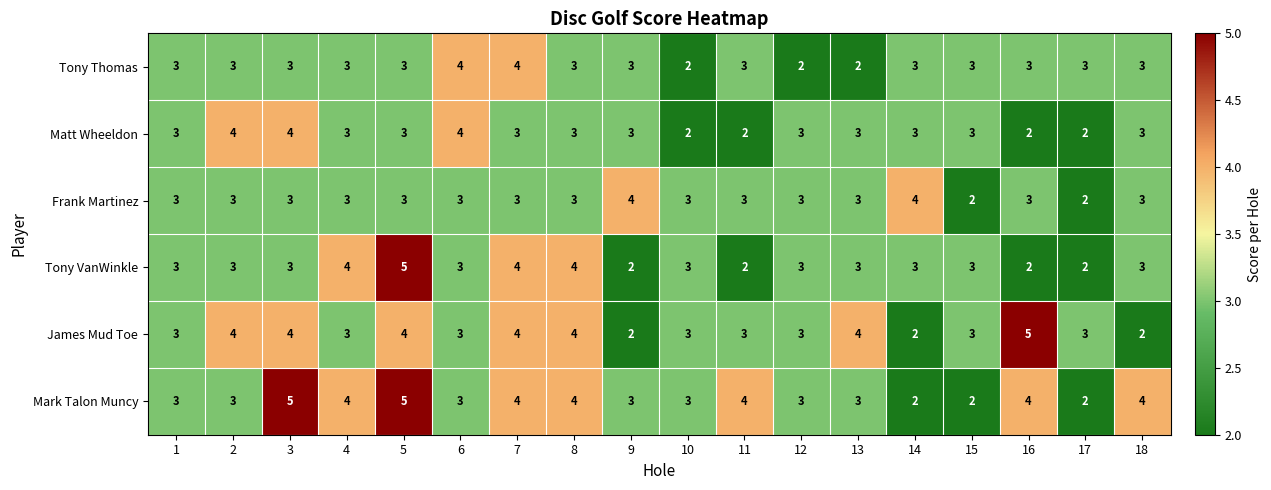

Read the Mark Talon Muncy value at 7.

4